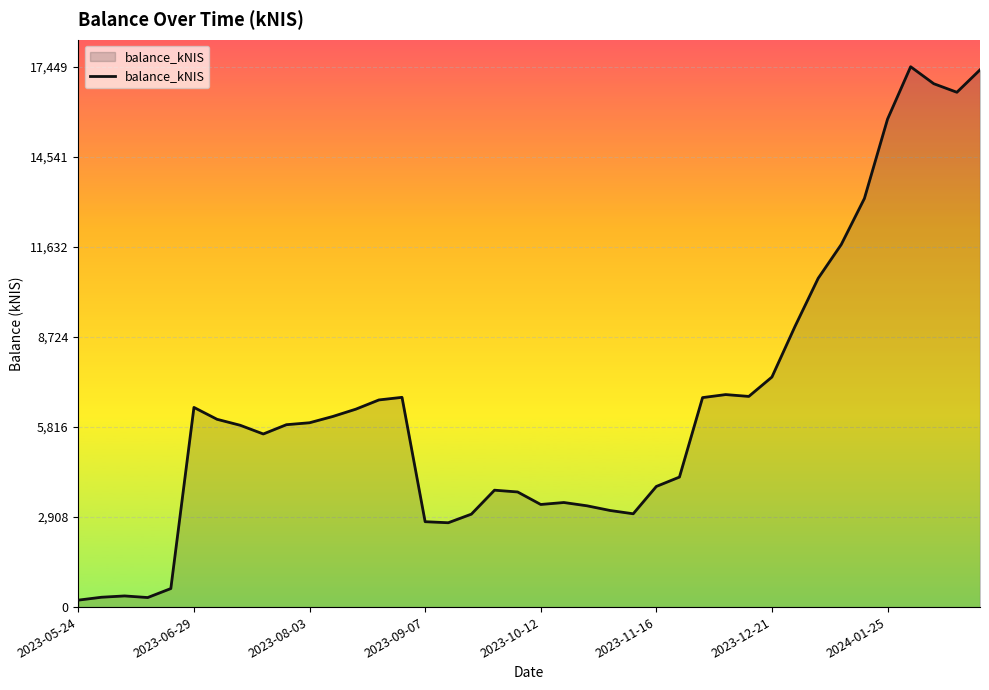

What is the maximum value shown in the chart?

17448.7